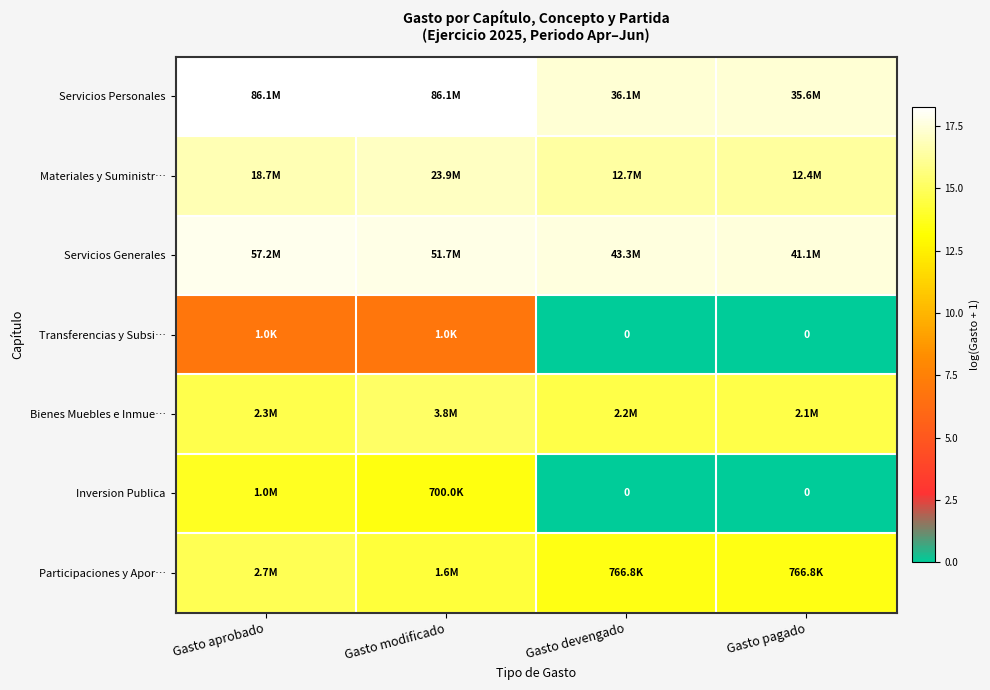

What is the maximum value for Bienes Muebles e Inmue…?

15.2